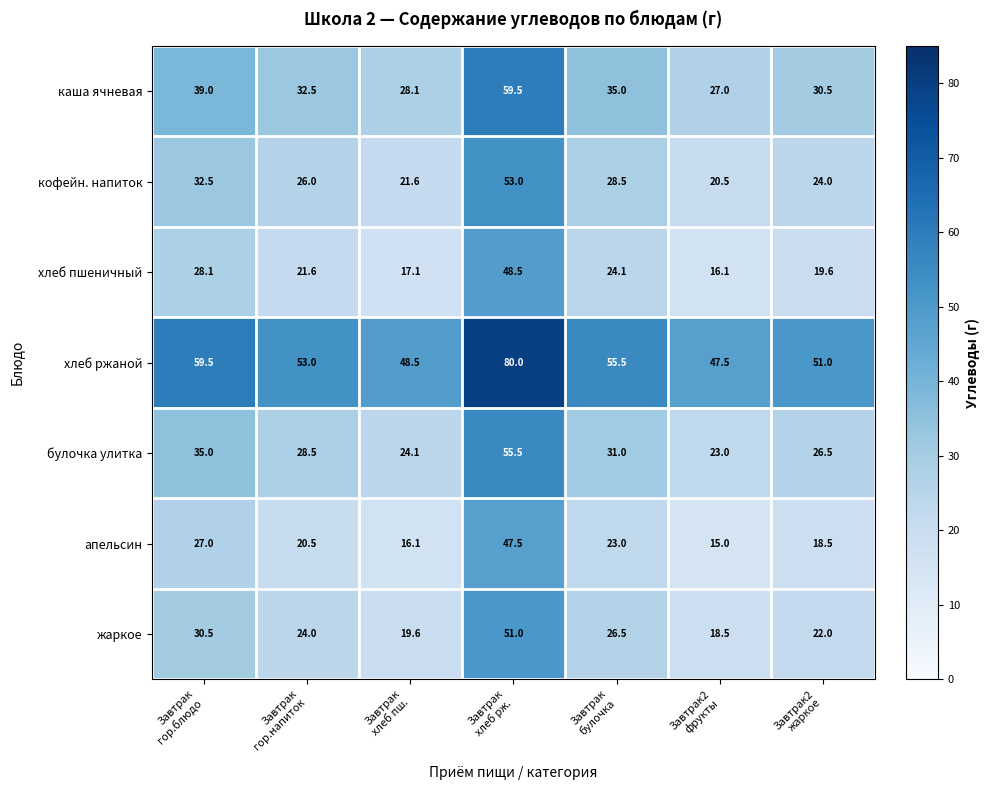

At Завтрак
гор.напиток, list the series in order from smallest to largest.

апельсин, хлеб пшеничный, жаркое, кофейн. напиток, булочка улитка, каша ячневая, хлеб ржаной